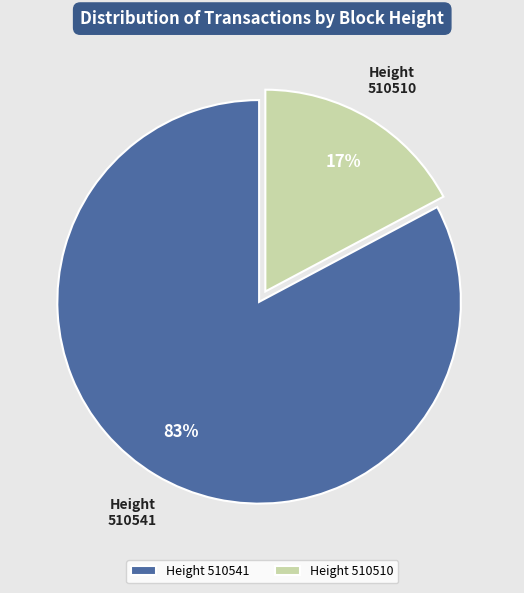

Is there a majority slice in this chart?

Yes